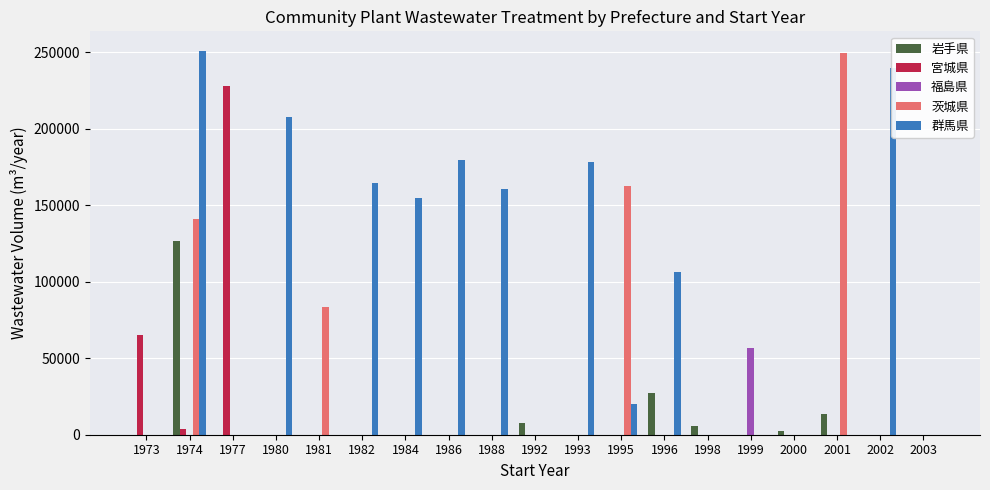

What is the spread (max minus min) of values at 1999?

56387